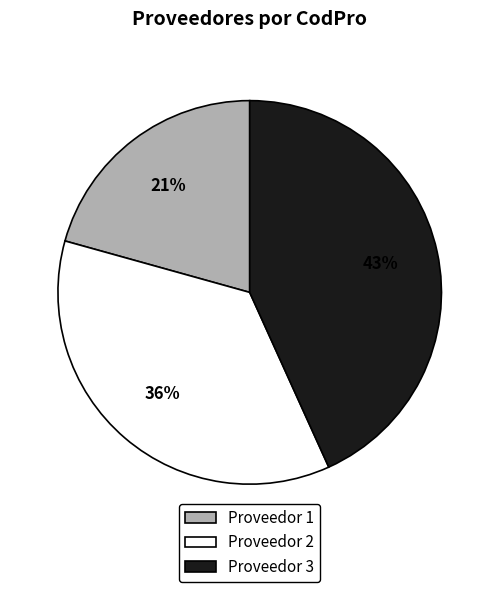

To the nearest percent, what portion does Proveedor 3 represent?

43%